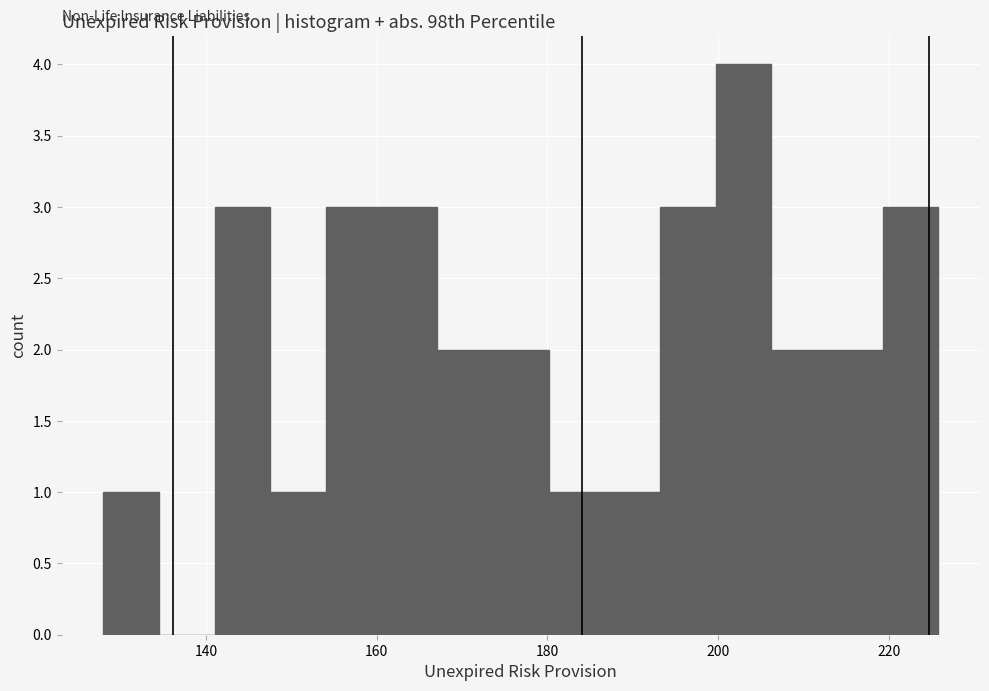

Read against the x-axis, roughly where is the centre of the tallest bar?

202